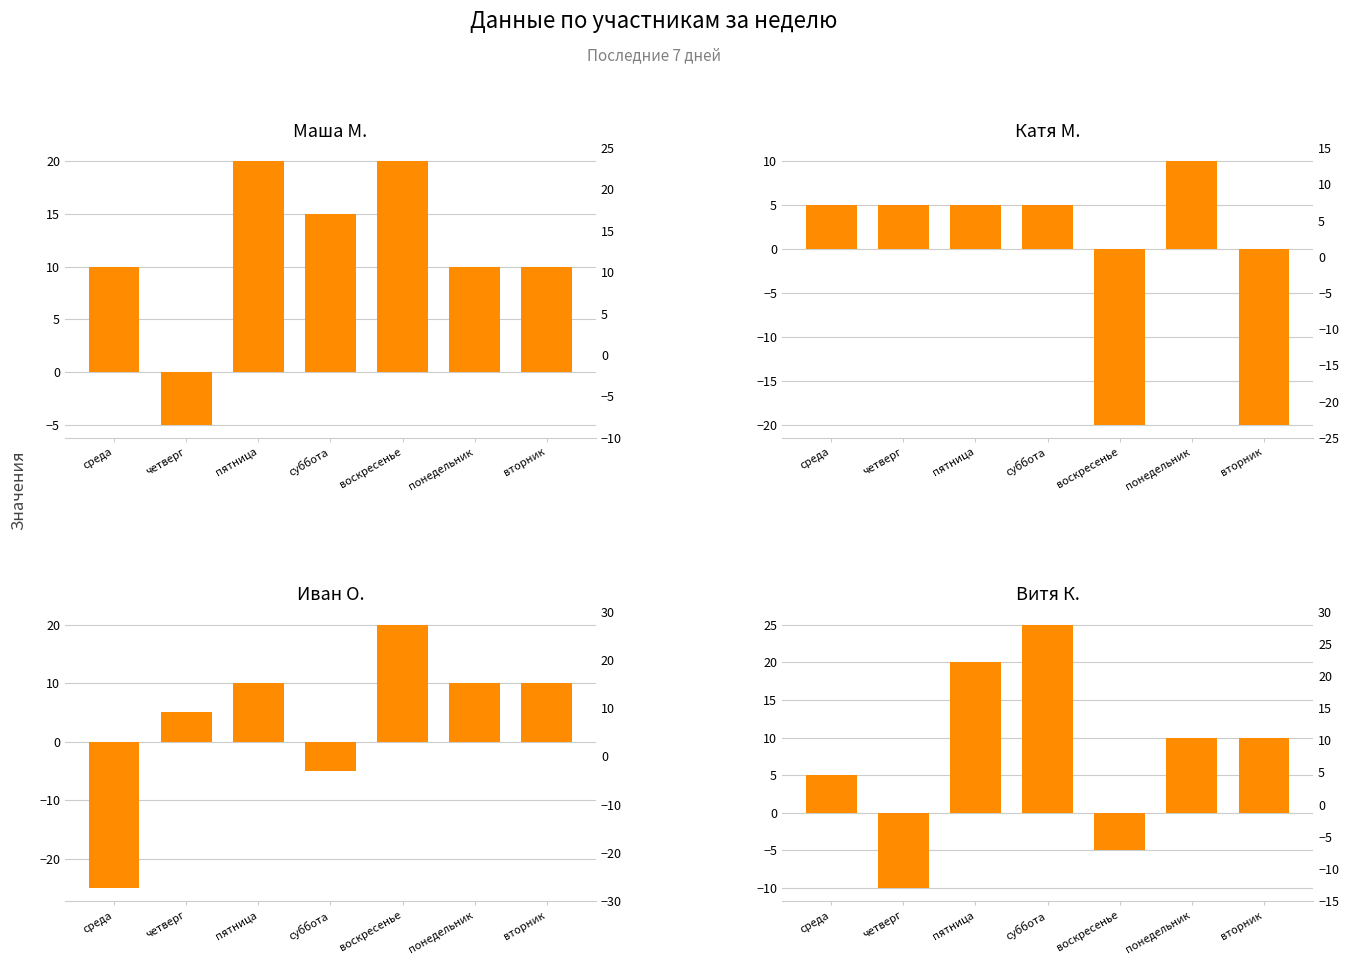

What position from the left is суббота?

4